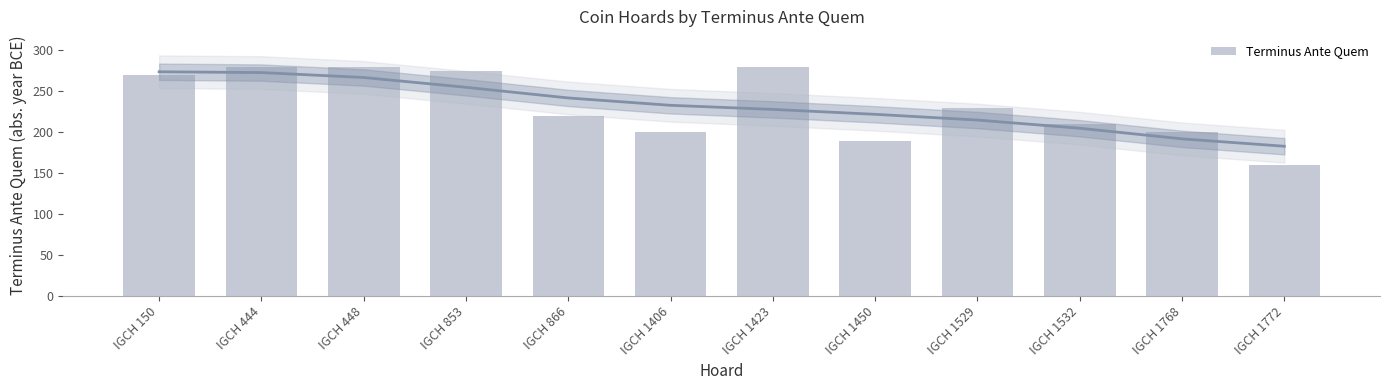

Between IGCH 853 and IGCH 444, which is larger?

IGCH 444